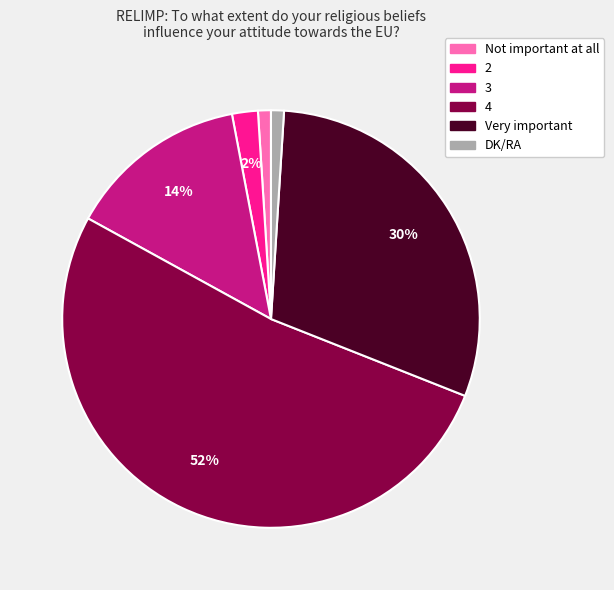

Which slice represents more than half of the pie?

4